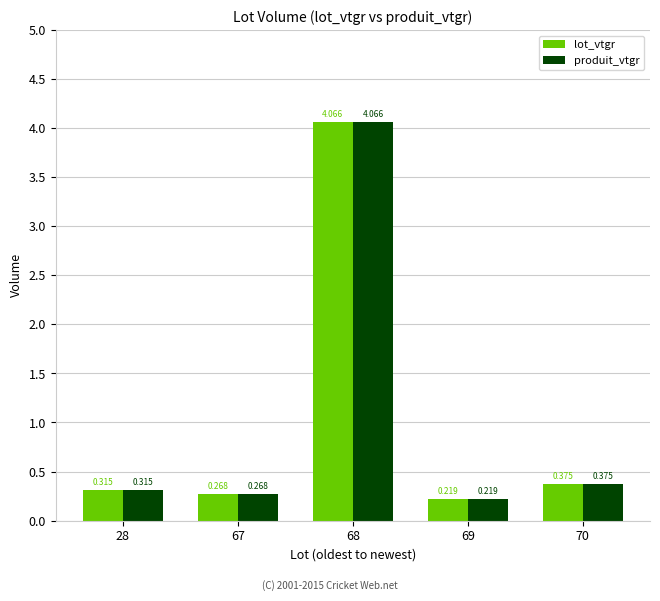

How many bars are there in each group?

2